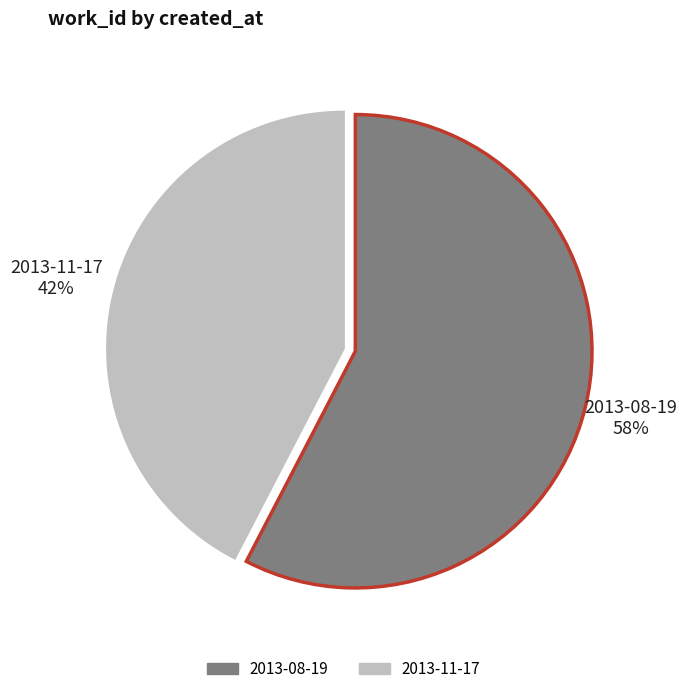

To the nearest percent, what is the average slice percentage?

50%